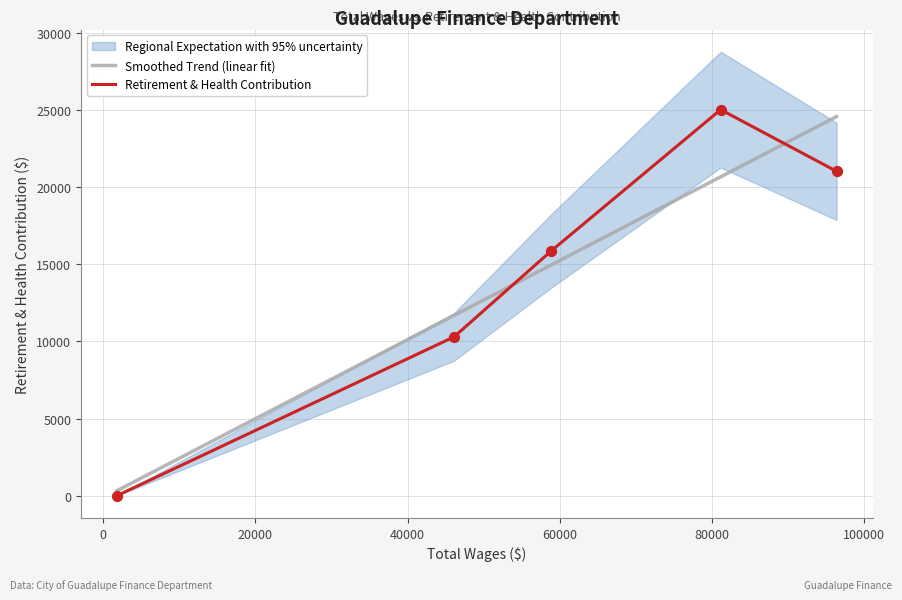

After their last crossing, which series has the higher values: Smoothed Trend (linear fit) or Retirement & Health Contribution?

Smoothed Trend (linear fit)